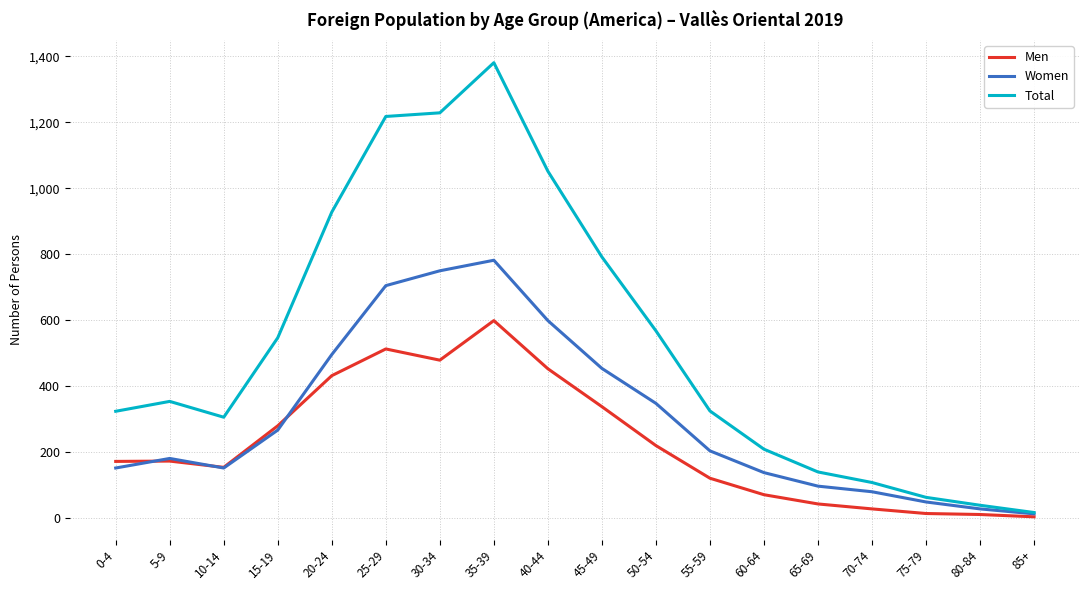

Rank the series by their average value, from lowest to highest.

Men, Women, Total